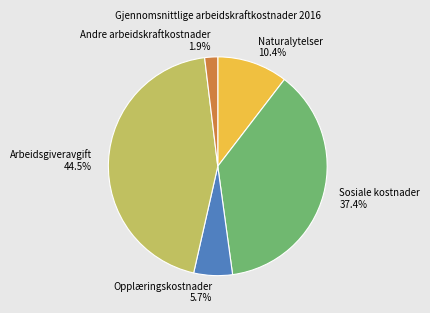

Between Opplæringskostnader and Andre arbeidskraftkostnader, which is larger?

Opplæringskostnader